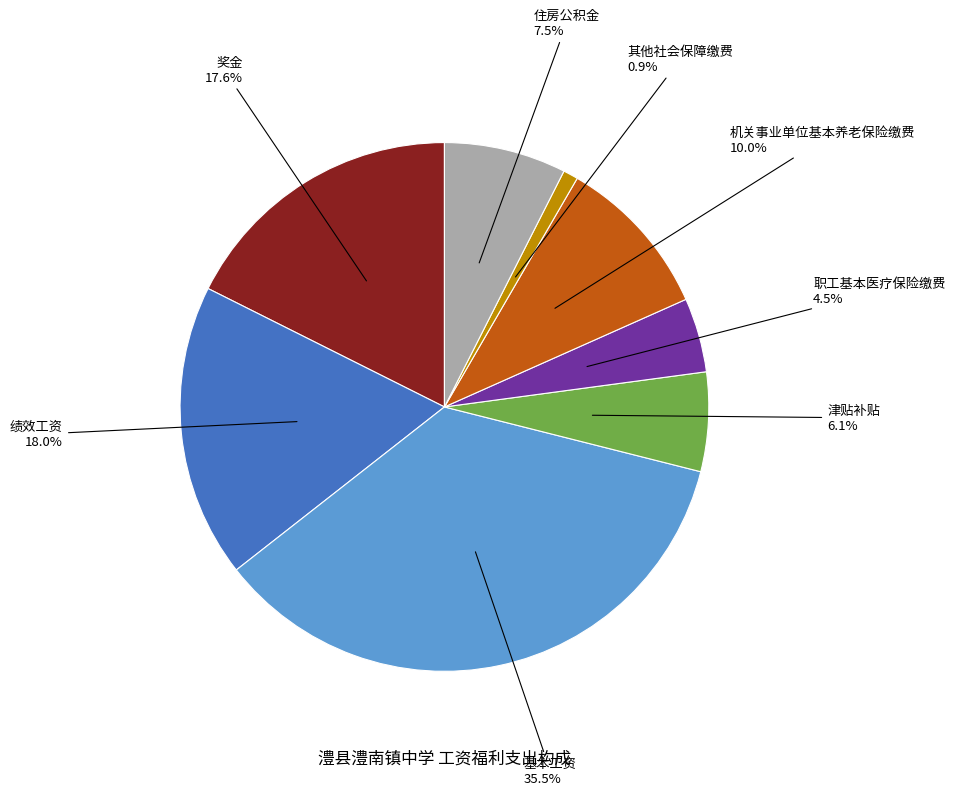

Between 住房公积金 and 其他社会保障缴费, which is larger?

住房公积金